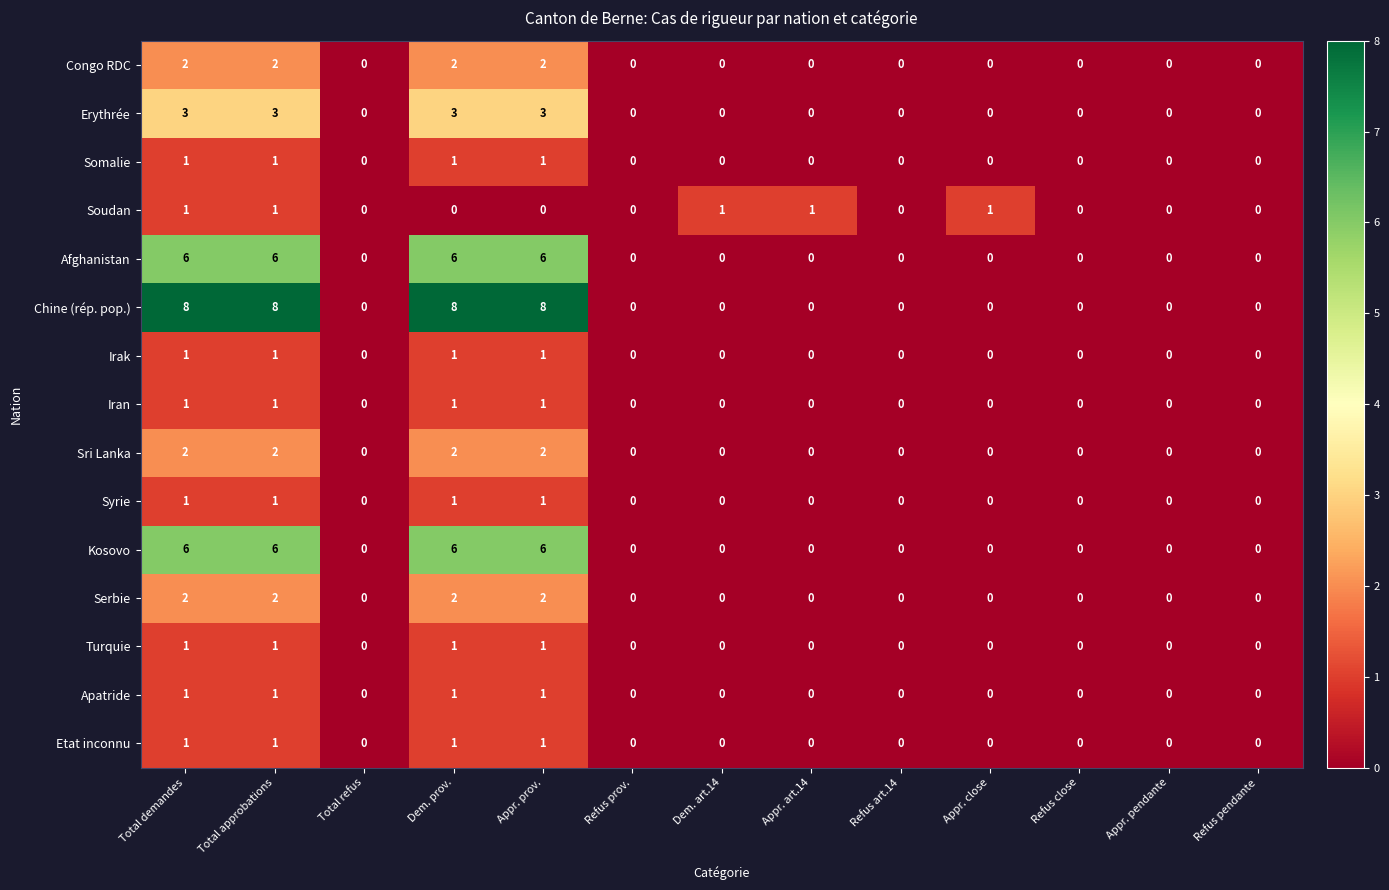

At how many categories does at least one series exceed 4?

4